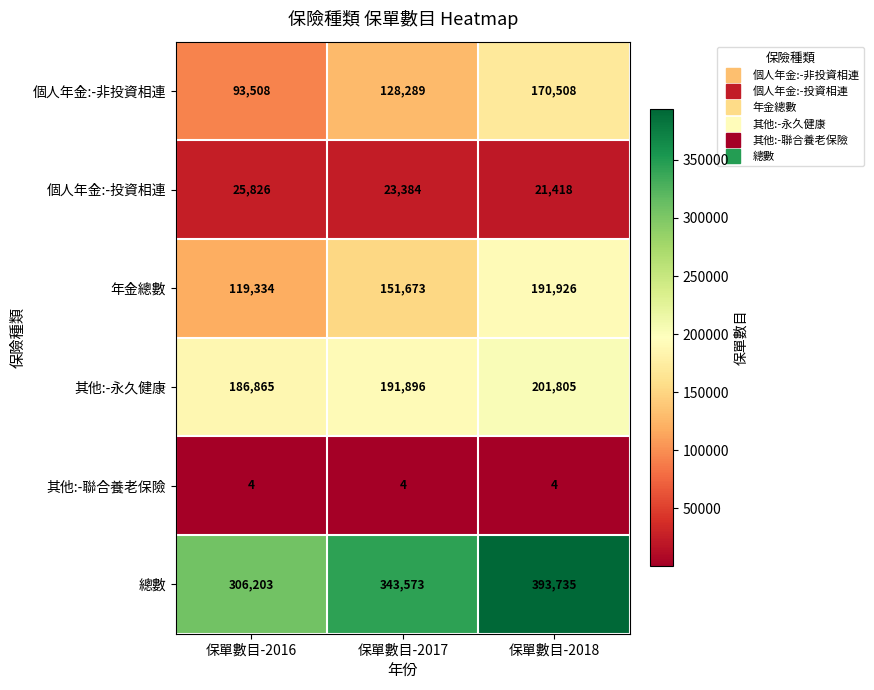

The 其他:-永久健康 series shows 91711 at 保單數目-2018. True or false?

False